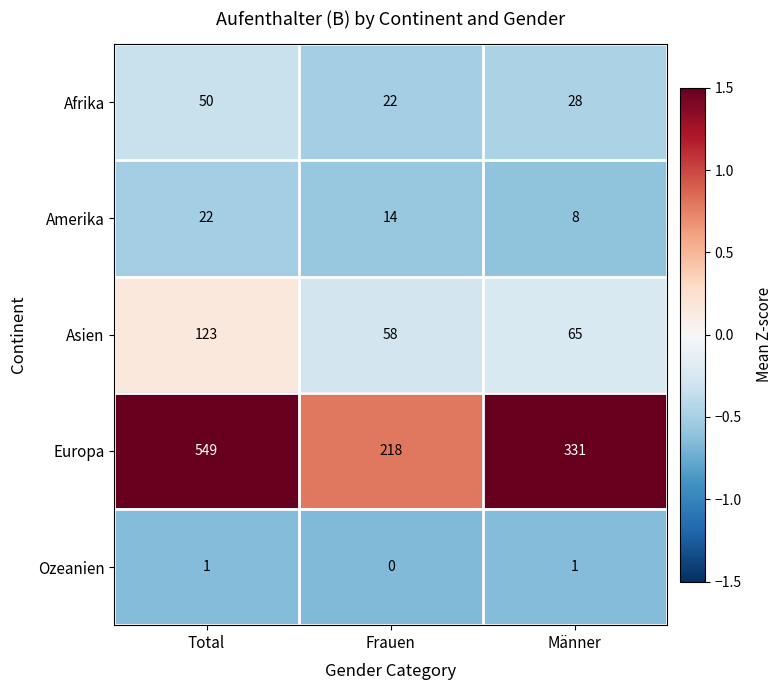

Which series changed the most between Total and Frauen?

Europa